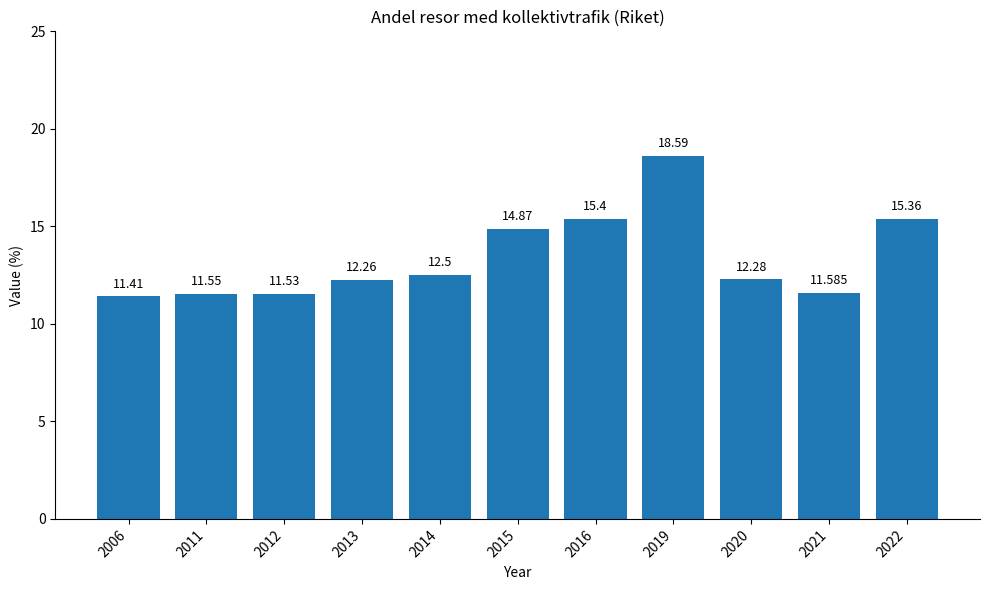

True or false: the data shows 6.5 at 2011.

False